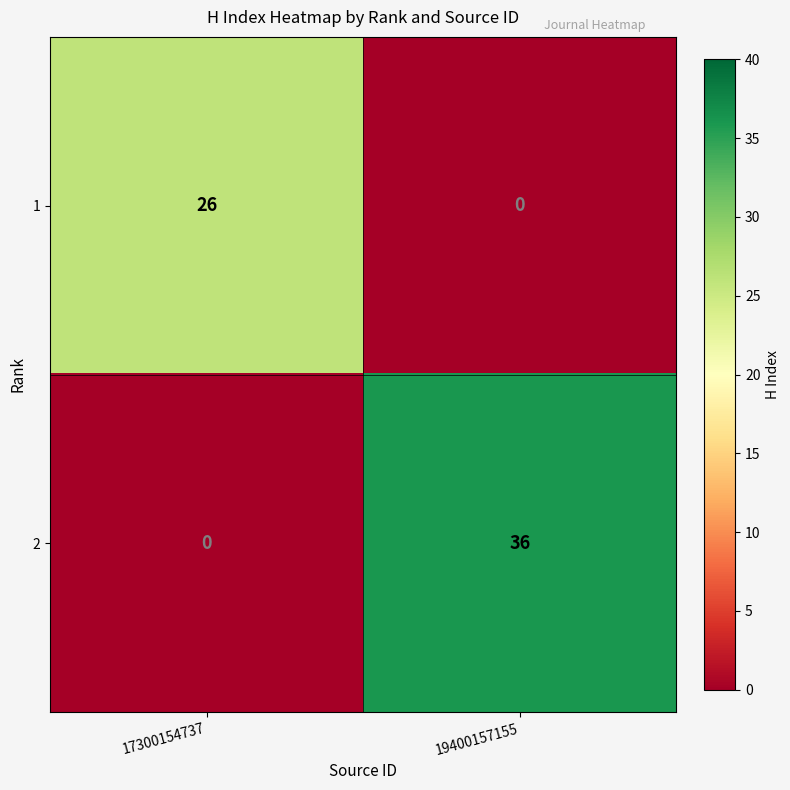

What is the average value of the 1 series?

13